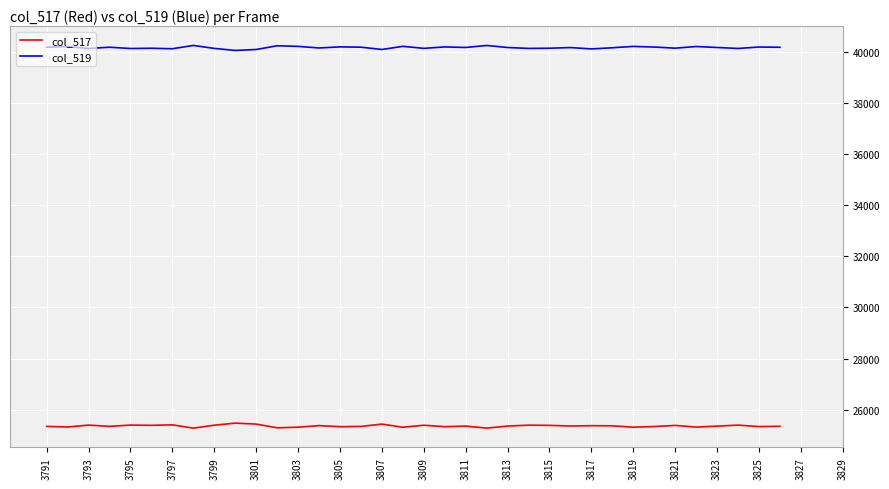

What is the maximum value for col_517?

25474